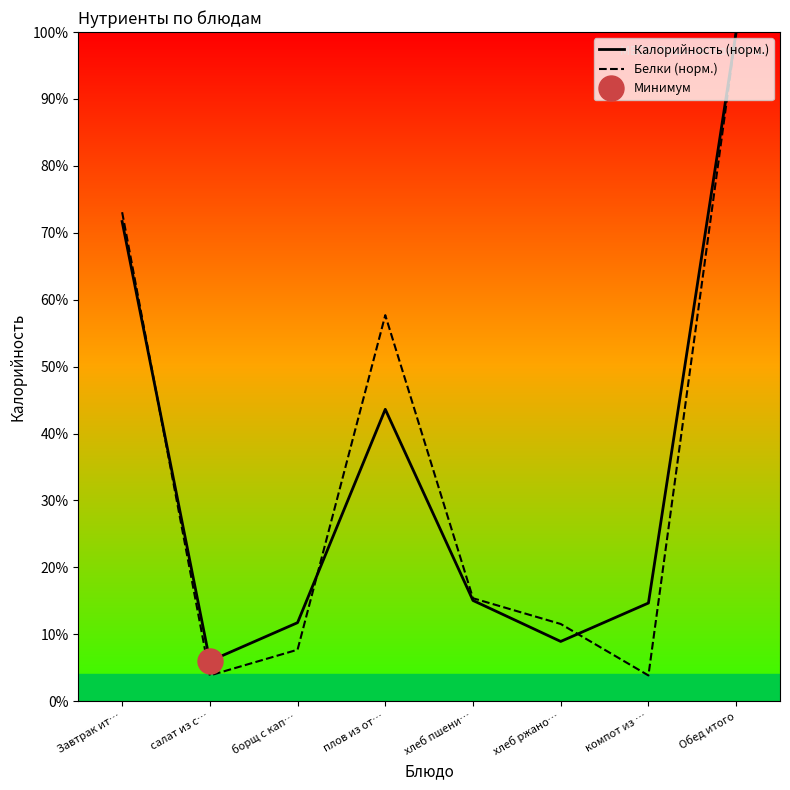

Which series has the widest spread of values?

Белки (норм.)